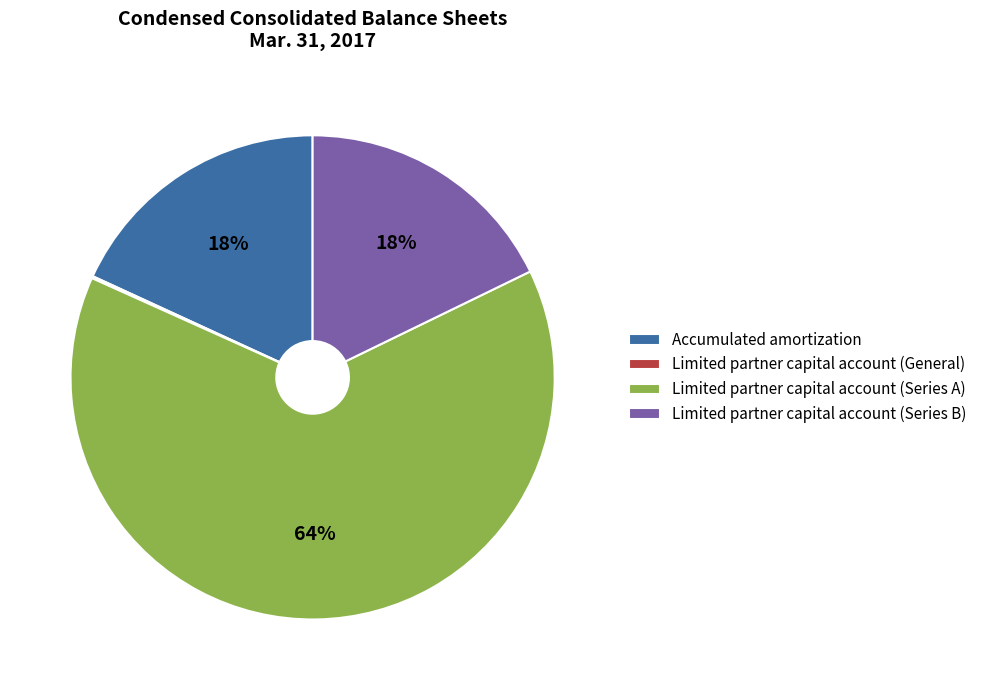

The Limited partner capital account (Series A) slice represents 64% of the pie. True or false?

True